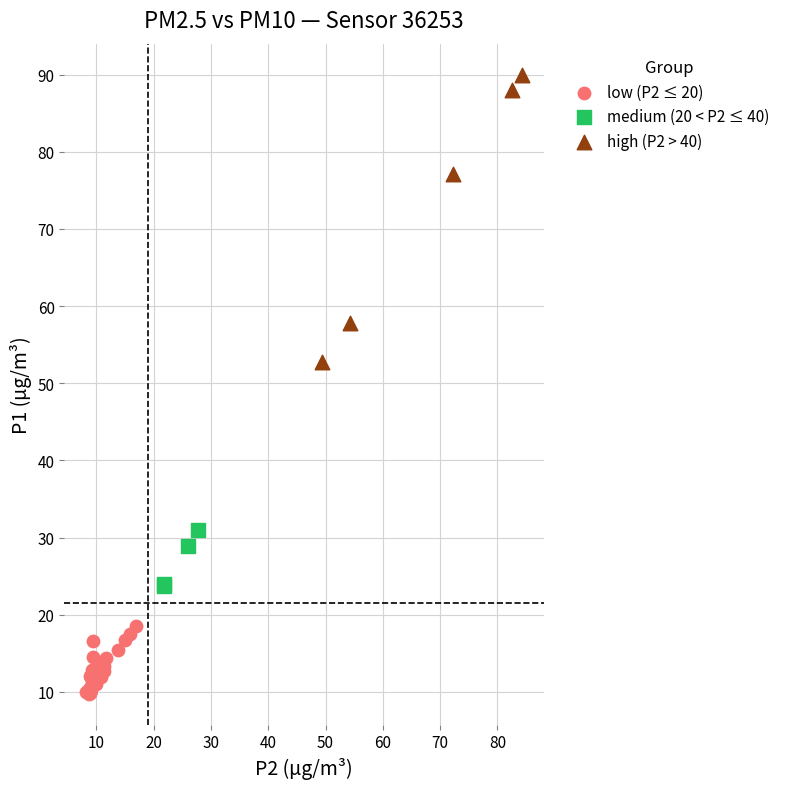

Which series has the widest spread of Y values?

high (P2 > 40)